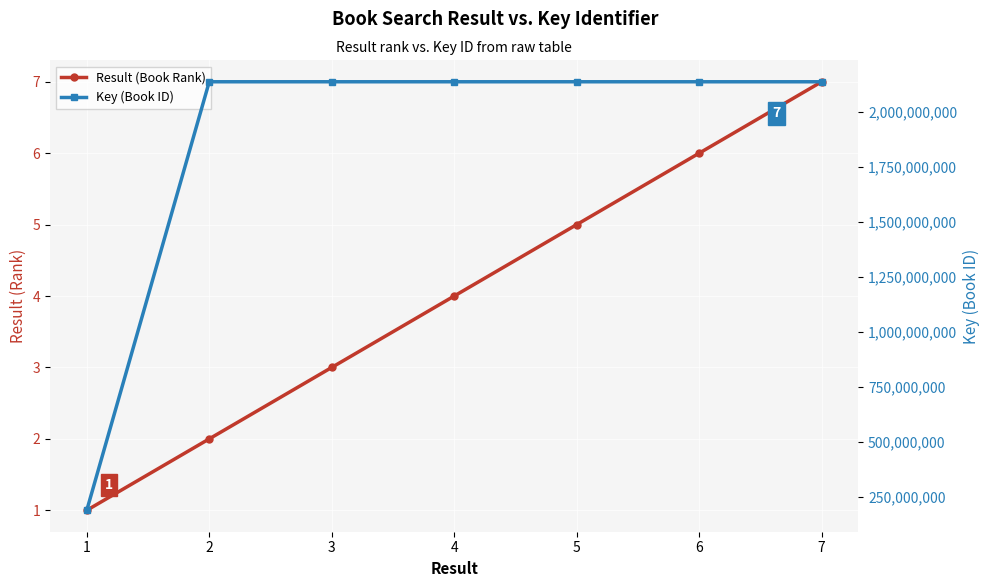

What is the difference between the second highest and minimum values in the Key (Book ID) series?

1949696144